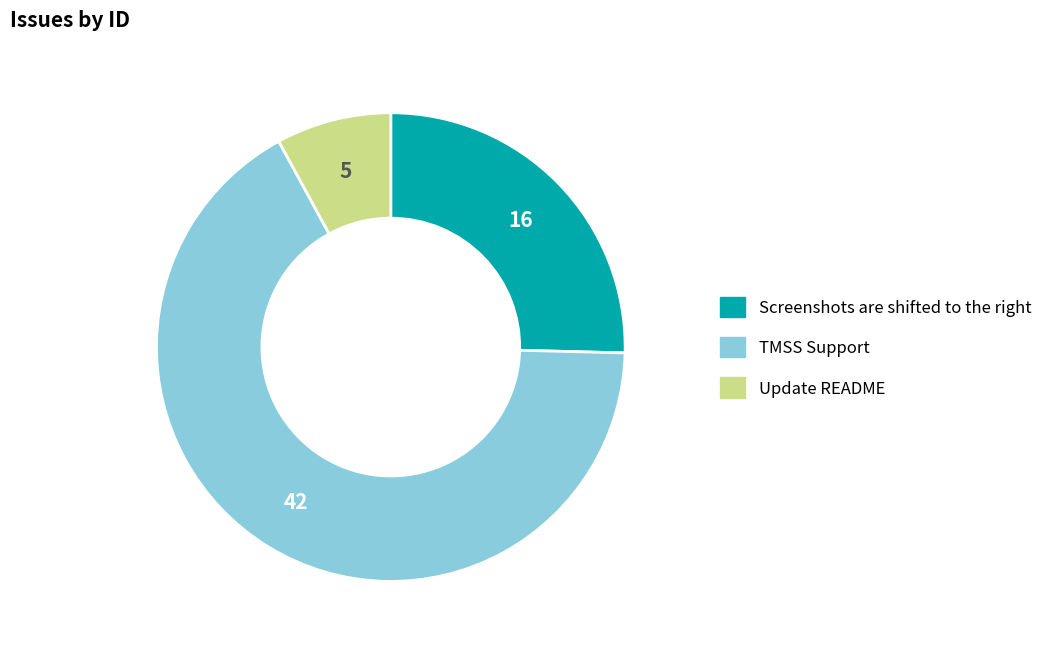

Which category accounts for the majority?

TMSS Support